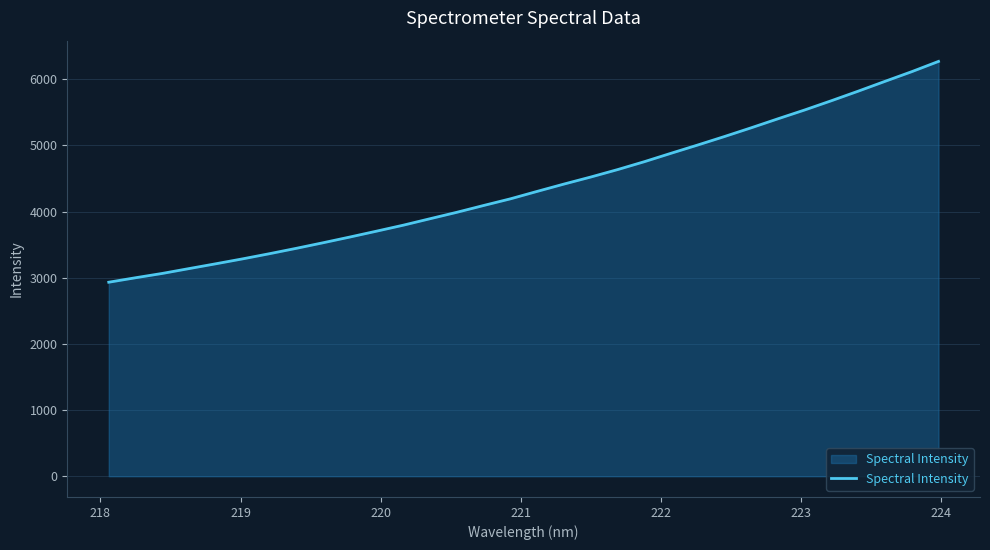

Does the chart display data point markers on the line(s)?

No